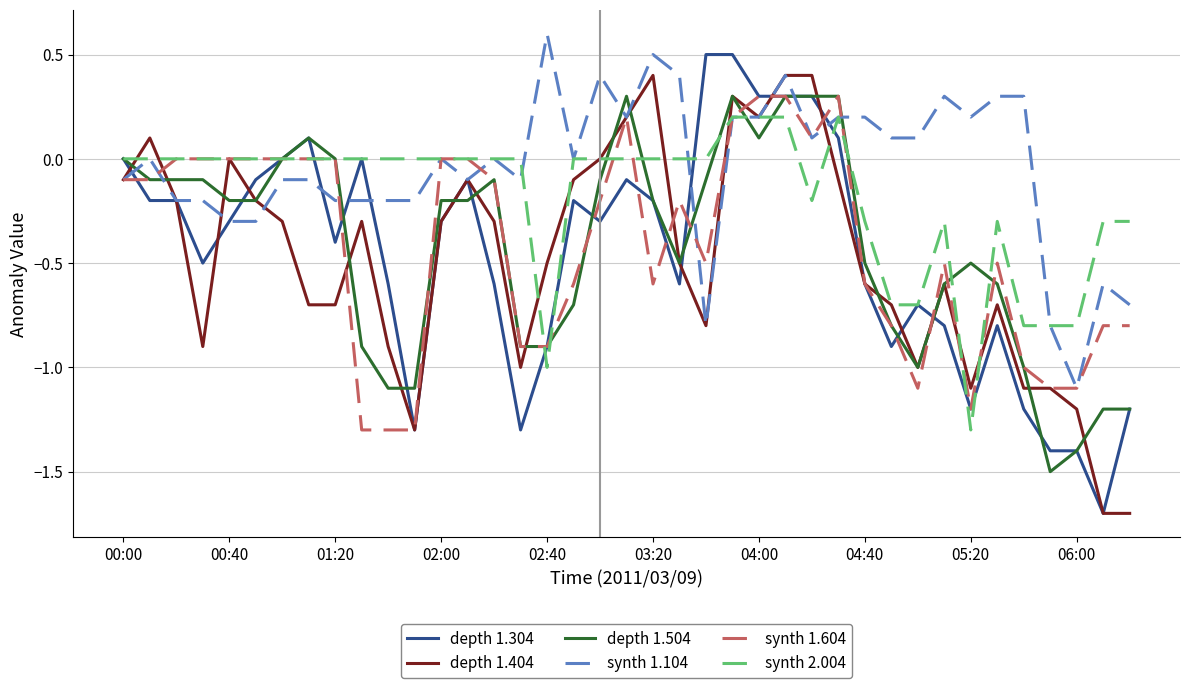

At how many categories does at least one series exceed -1?

39